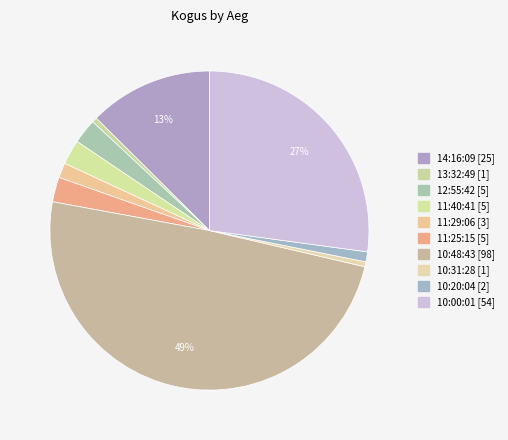

Which slice is the smallest?

1